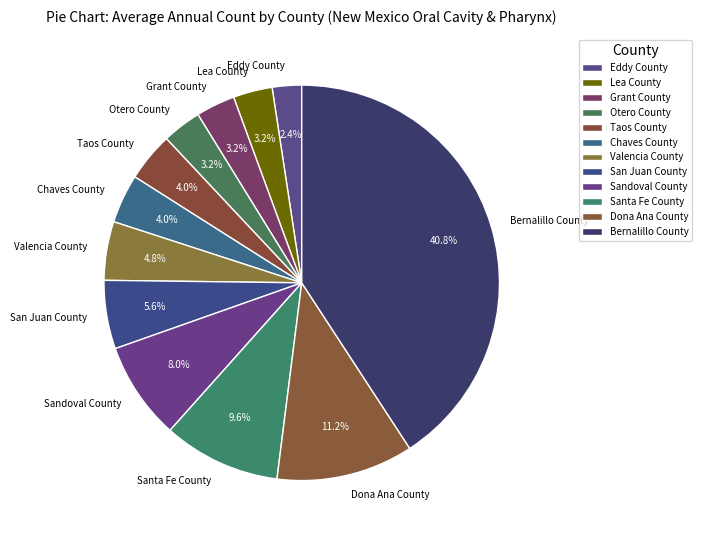

To the nearest percent, what is the difference between the Otero County and Bernalillo County slice percentages?

38%